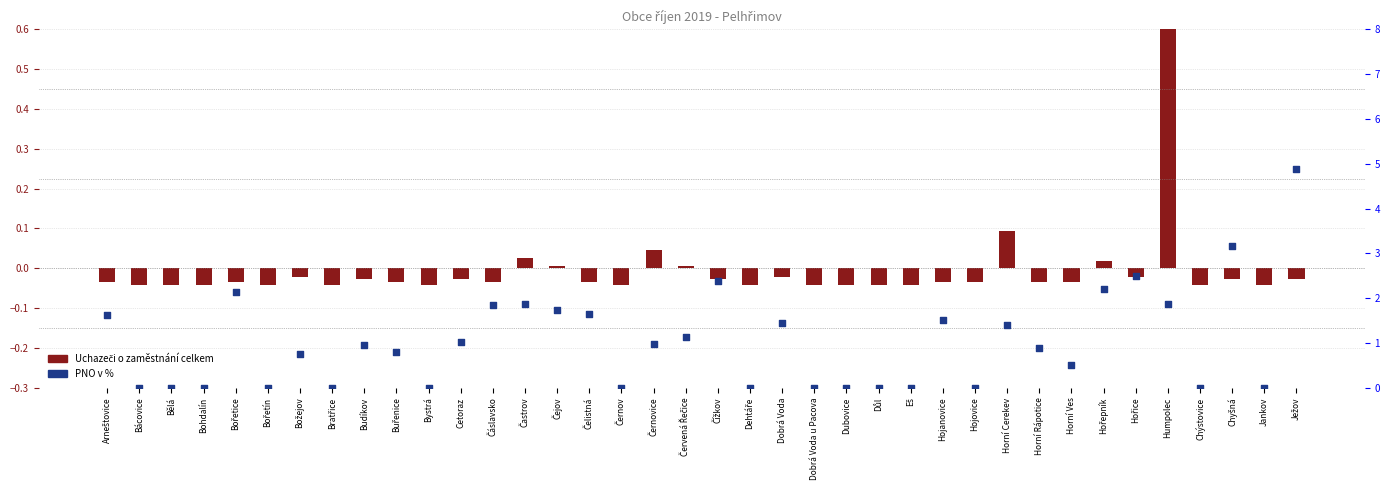

What are all the series names shown in the legend?

Uchazeči o zaměstnání celkem, PNO v %